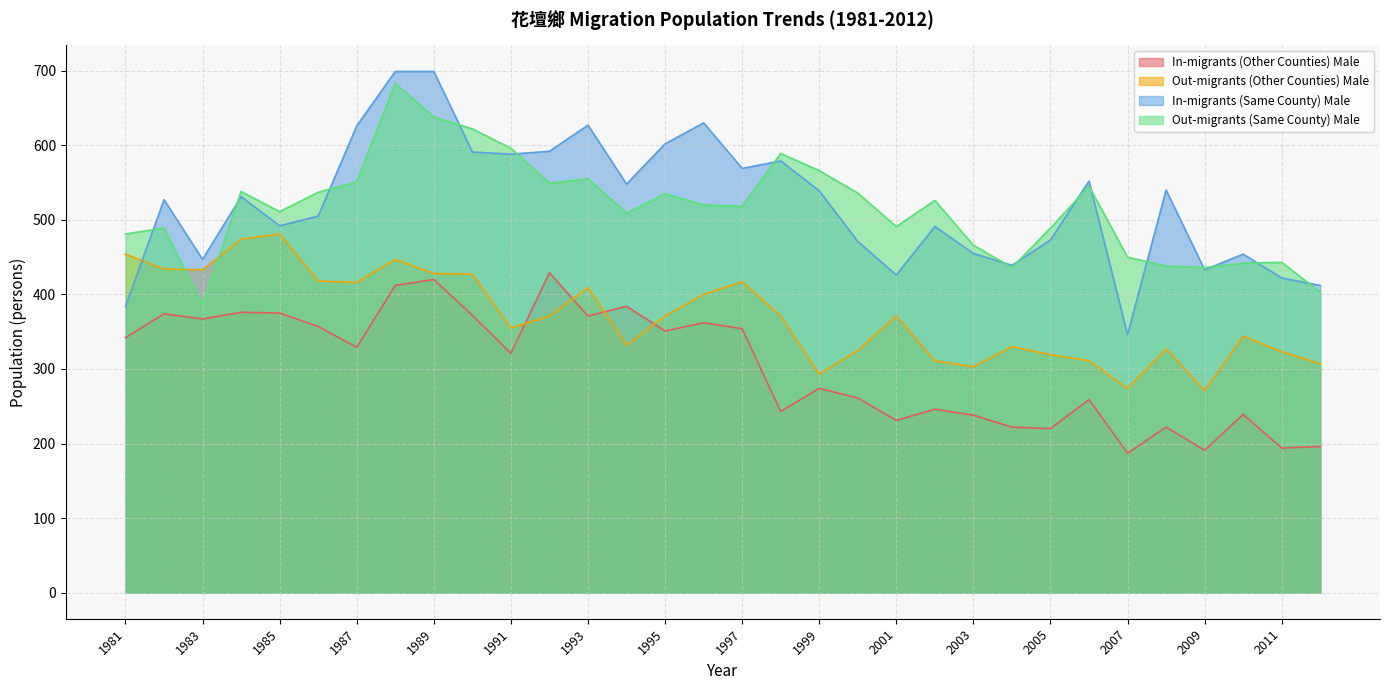

Does the chart display data point markers on the line(s)?

No